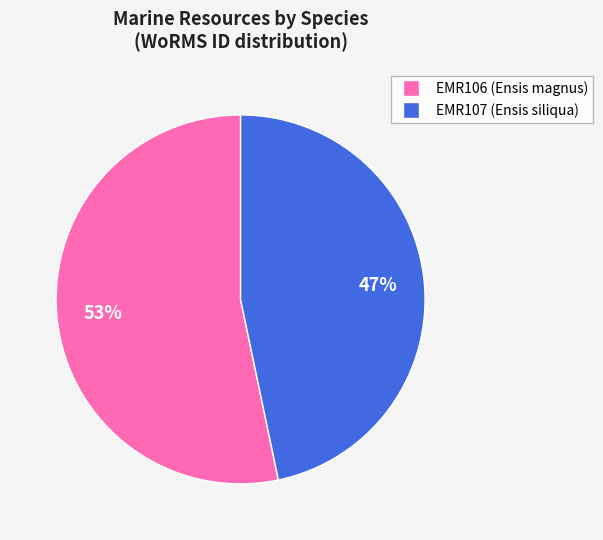

What percentage is the EMR107 slice, to the nearest percent?

47%